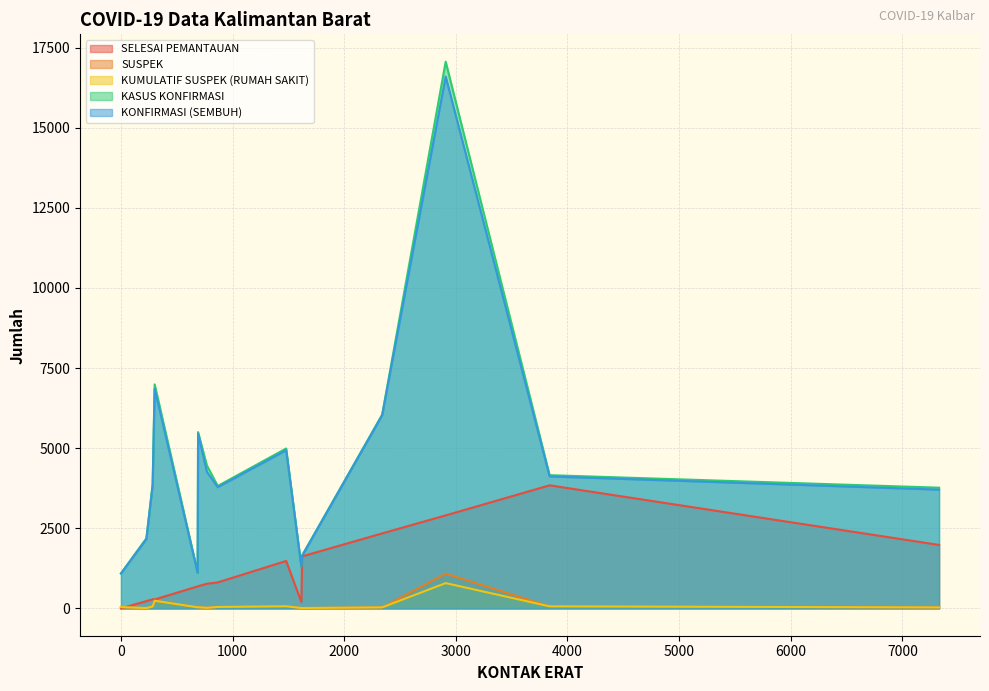

What is the difference between the second highest and second lowest values in the SELESAI PEMANTAUAN series?

2701